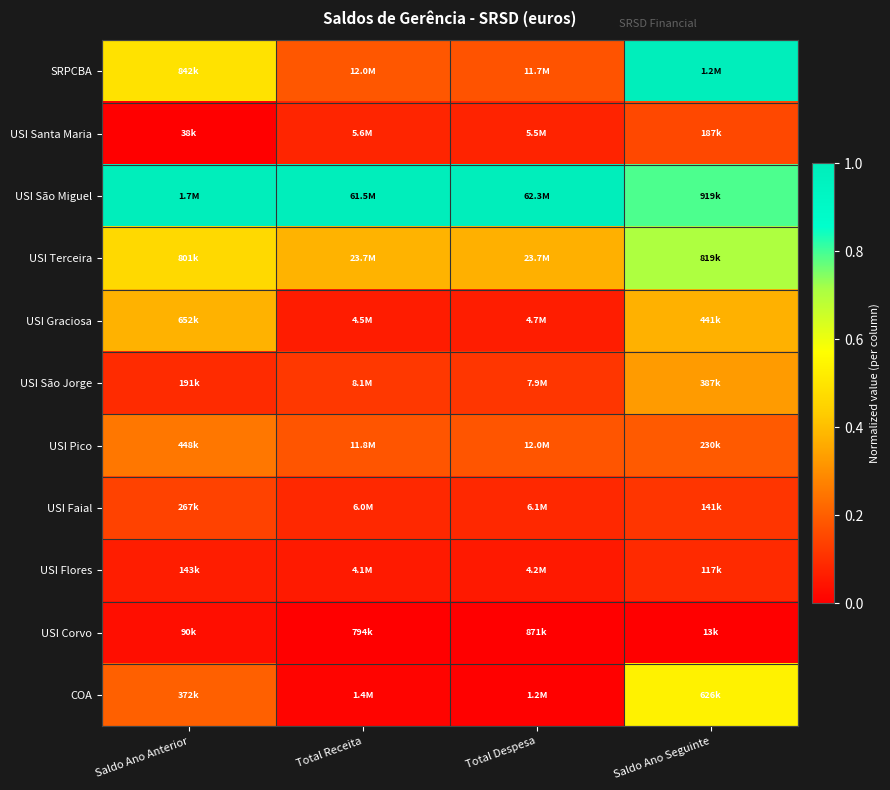

At Saldo Ano Seguinte, list the series in order from smallest to largest.

USI Corvo, USI Flores, USI Faial, USI Santa Maria, USI Pico, USI São Jorge, USI Graciosa, COA, USI Terceira, USI São Miguel, SRPCBA